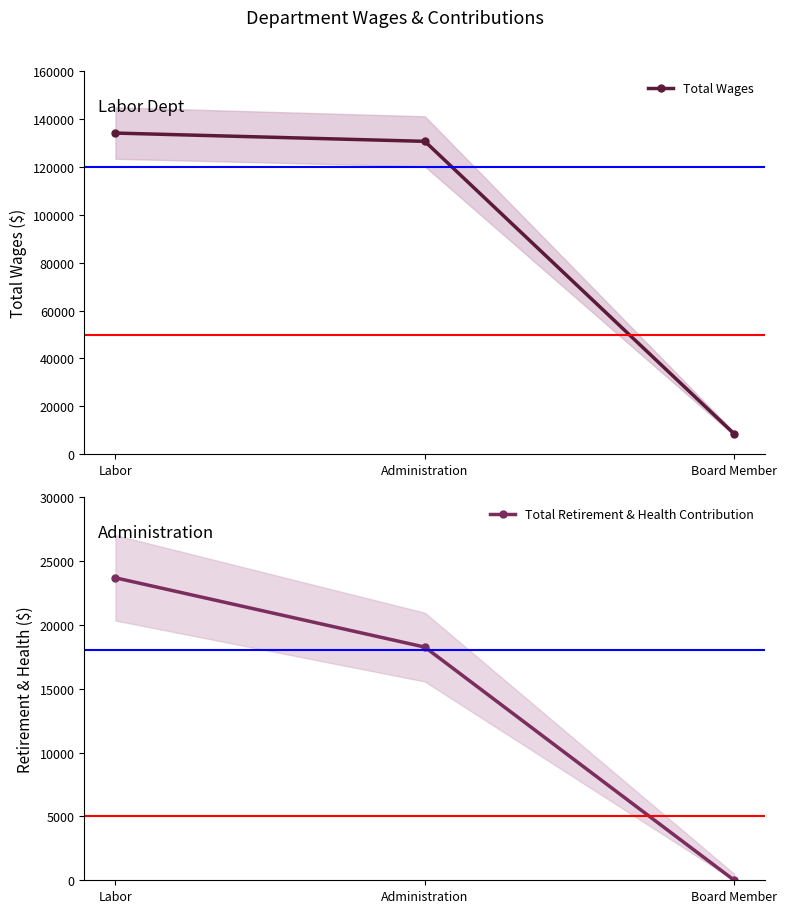

Is this an area chart (filled region under the line)?

No